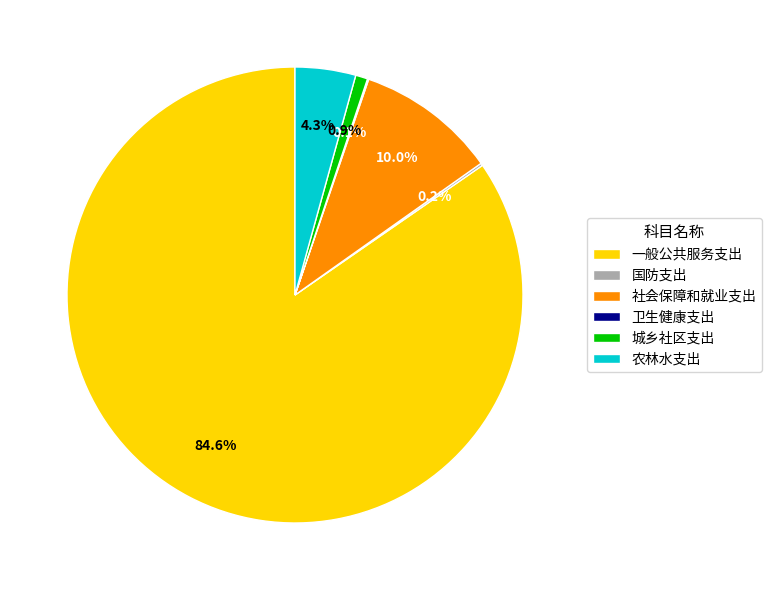

To the nearest percent, what is the average slice percentage?

17%